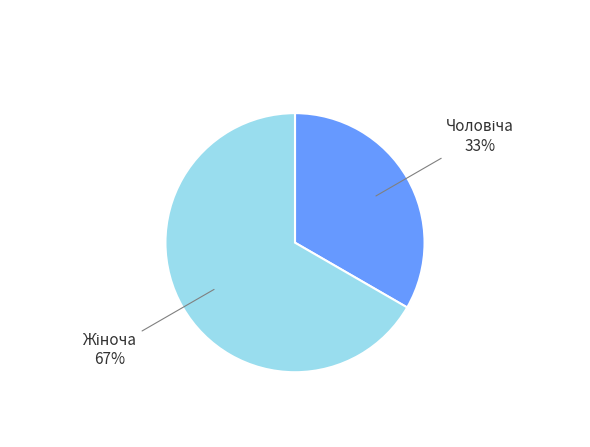

To the nearest percent, what is the average slice percentage?

50%